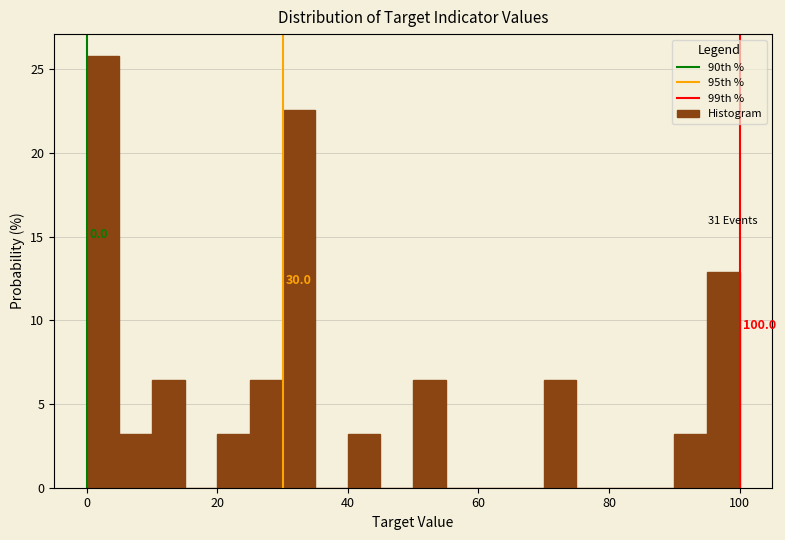

Around what value on the x-axis is the tallest bar? Give the approximate position of its centre, as read against the axis.

2